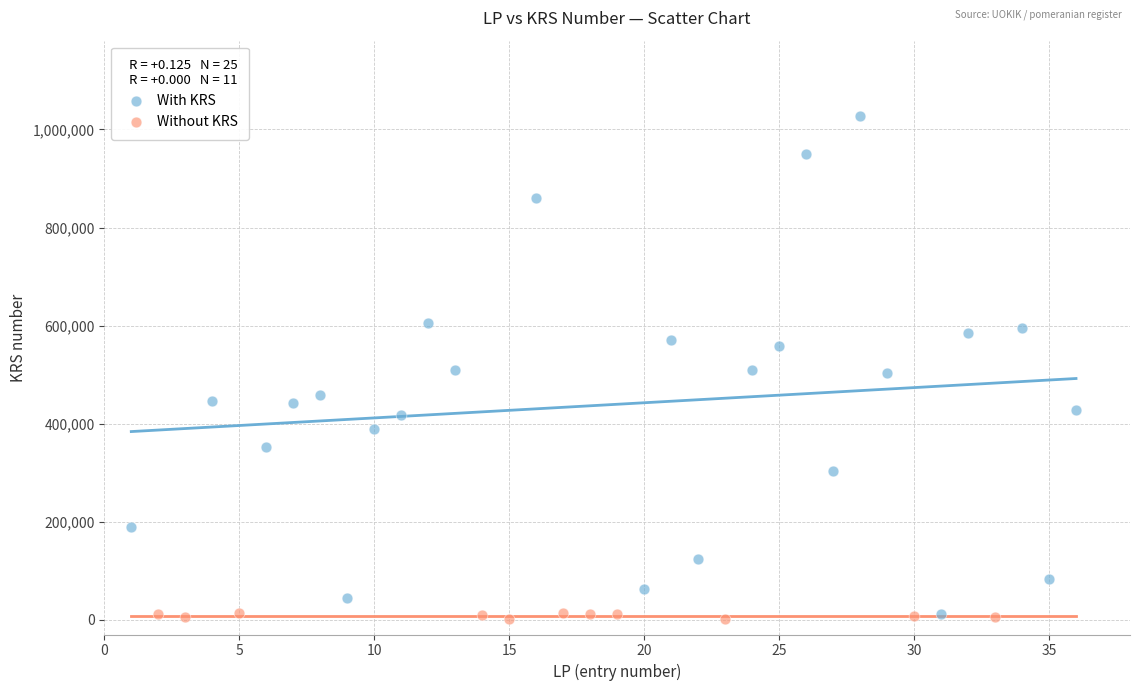

Which series has the widest spread of Y values?

With KRS